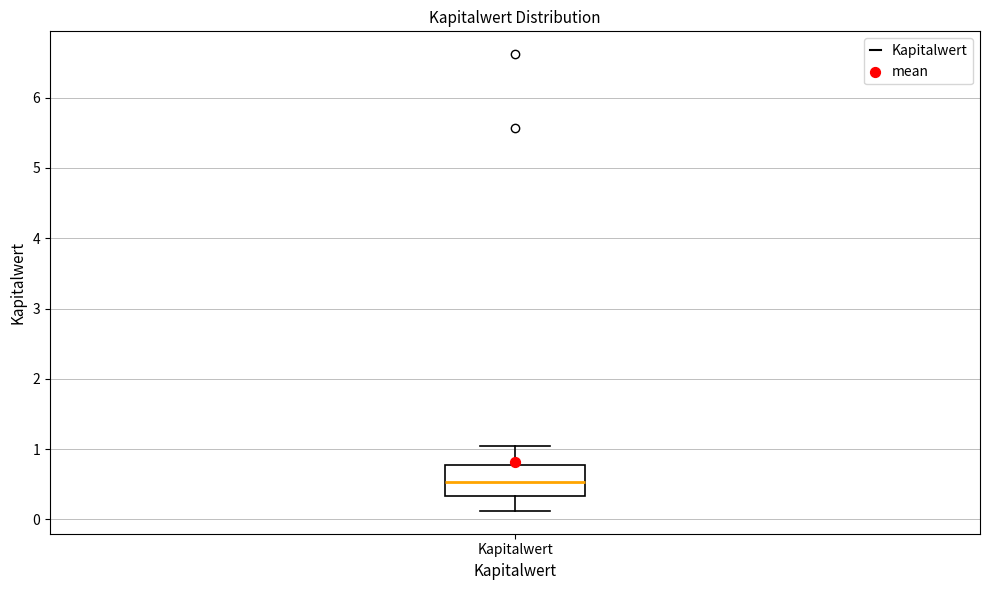

Read this box plot against the y-axis: the position of the median line, the range covered by the box, and the ends of both whiskers. The values are not printed on the chart, so give them approximately, as read against the axis.

median 0.5, box 0.3 to 0.8, whiskers 0.1 to 1.0